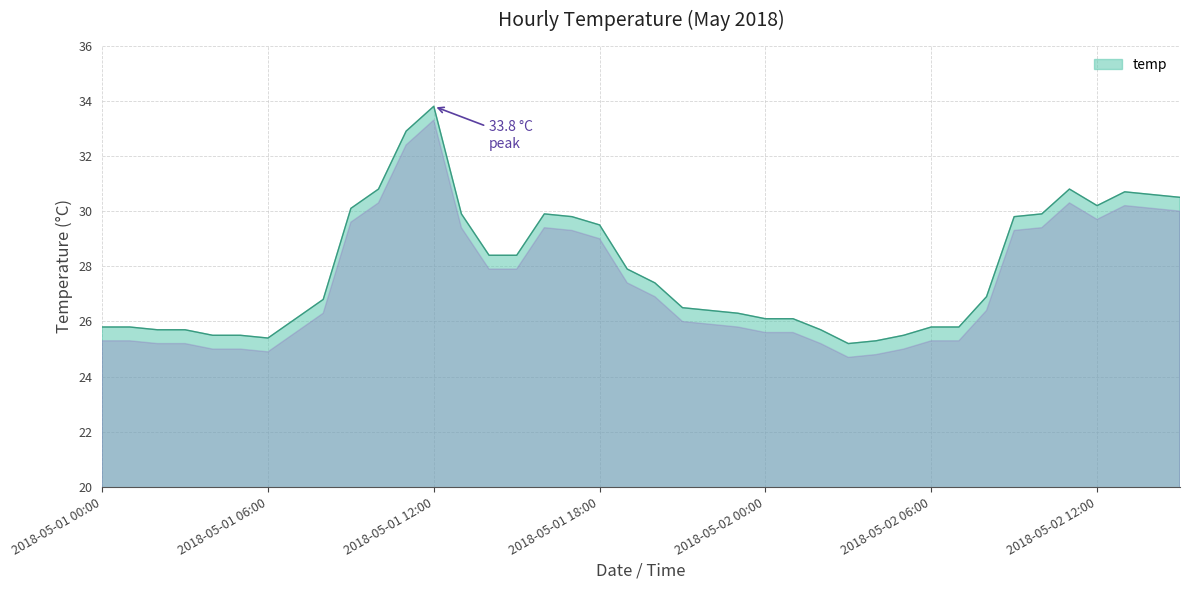

What is the difference between the maximum and minimum values?

8.6